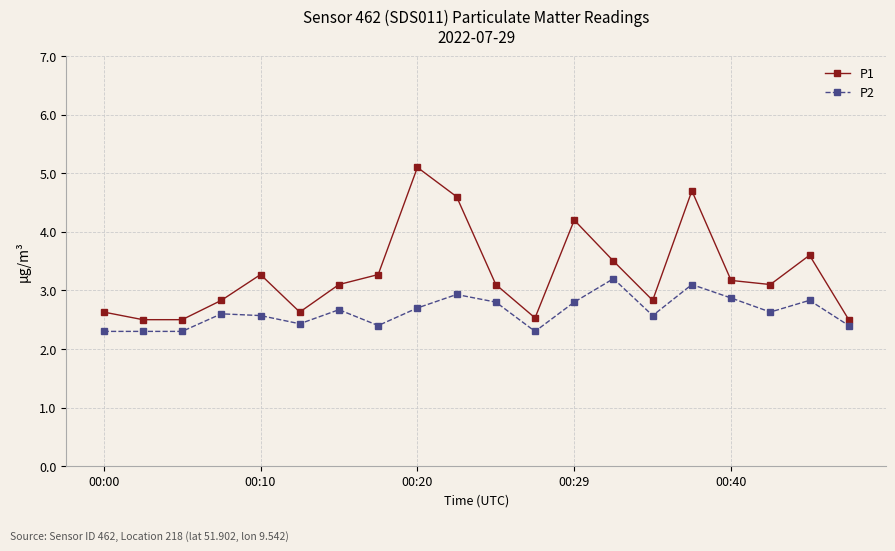

Rank the series by their maximum value, from lowest to highest.

P2, P1